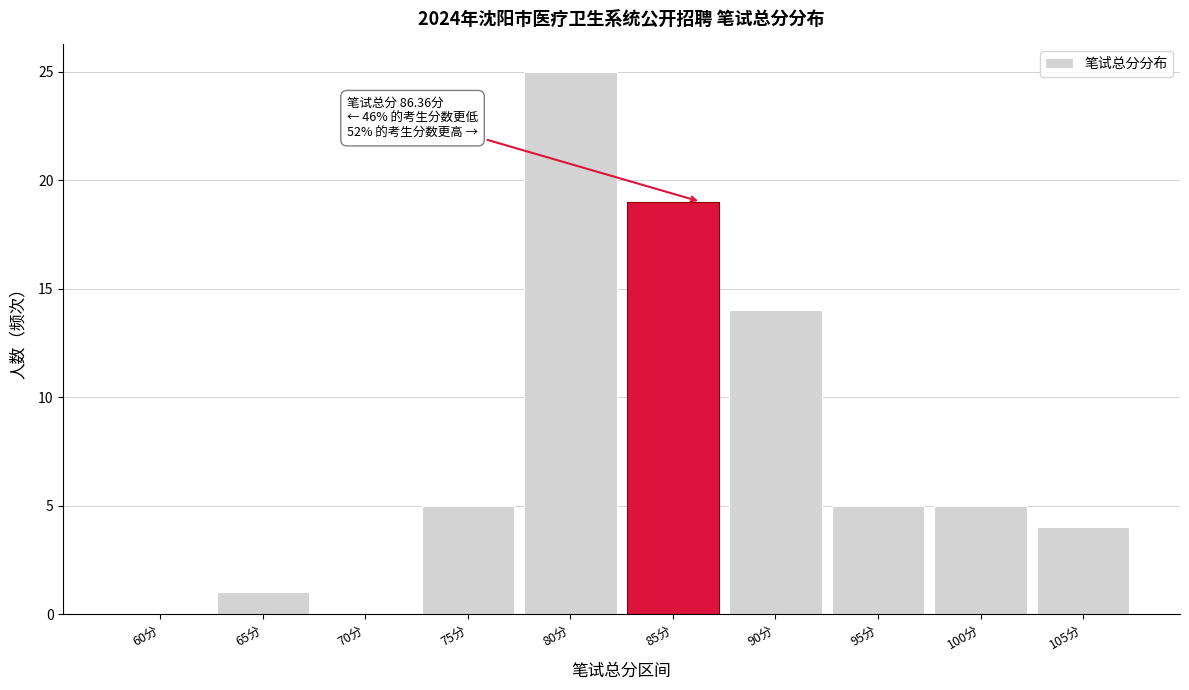

Reading right to left, extract all data points from this chart.

105分=4	100分=5	95分=5	90分=14	85分=19	80分=25	75分=5	70分=0	65分=1	60分=0